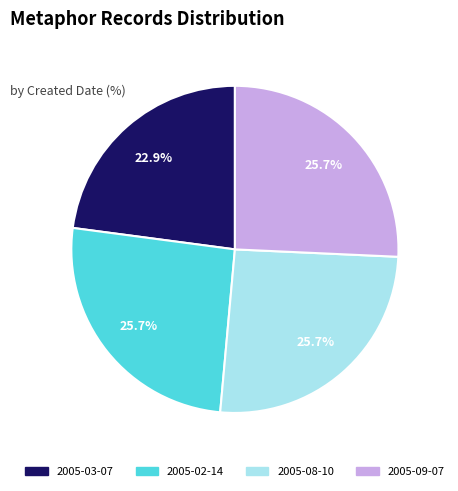

The 2005-02-14 slice represents 26% of the pie. True or false?

True